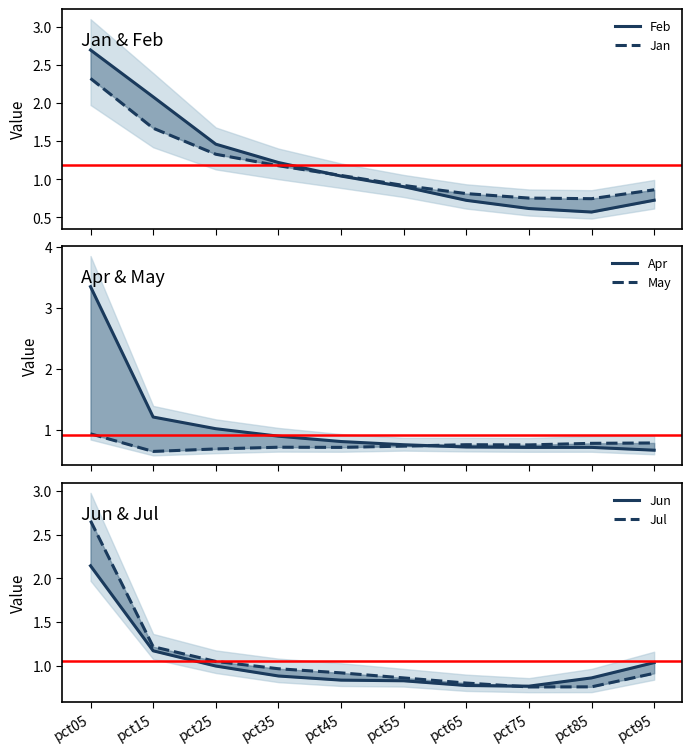

Reading right to left, extract all data points from this chart.

Feb: 0.7	0.6	0.6	0.7	0.9	1.0	1.2	1.5	2.1	2.7
Jan: 0.9	0.7	0.8	0.8	0.9	1.0	1.2	1.3	1.7	2.3
Apr: 0.7	0.7	0.7	0.7	0.8	0.8	0.9	1.0	1.2	3.3
May: 0.8	0.8	0.8	0.8	0.7	0.7	0.7	0.7	0.6	0.9
Jun: 1.0	0.9	0.8	0.8	0.8	0.8	0.9	1.0	1.2	2.1
Jul: 0.9	0.8	0.8	0.8	0.9	0.9	1.0	1.0	1.2	2.7